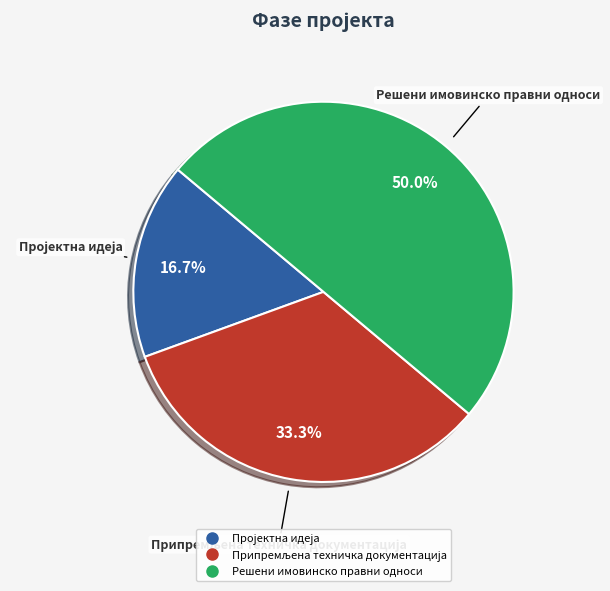

Which slice is the largest?

Решени имовинско правни односи